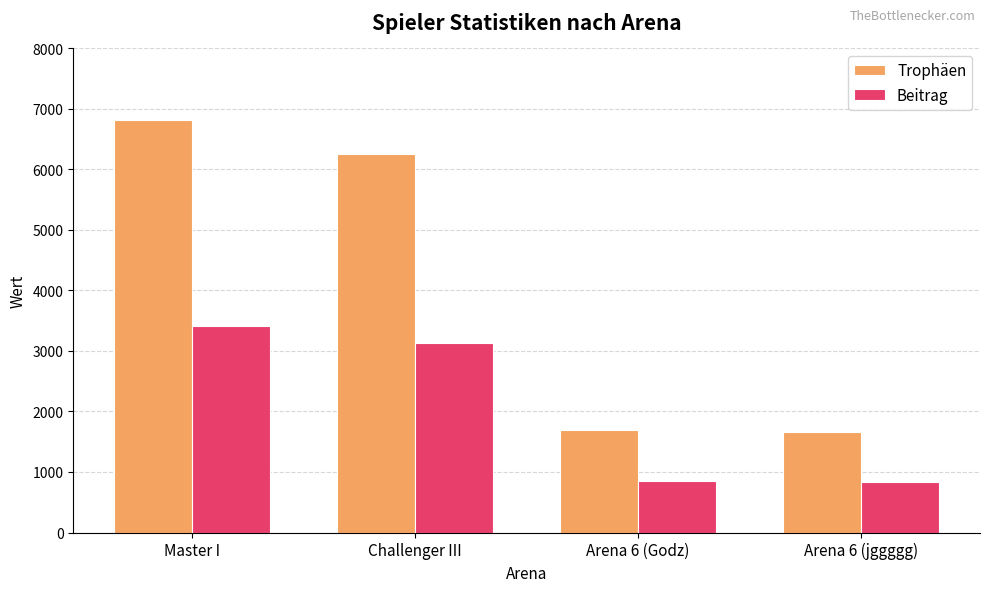

Is the value of Trophäen at Arena 6 (jggggg) greater than the value of Beitrag at Arena 6 (jggggg)?

Yes